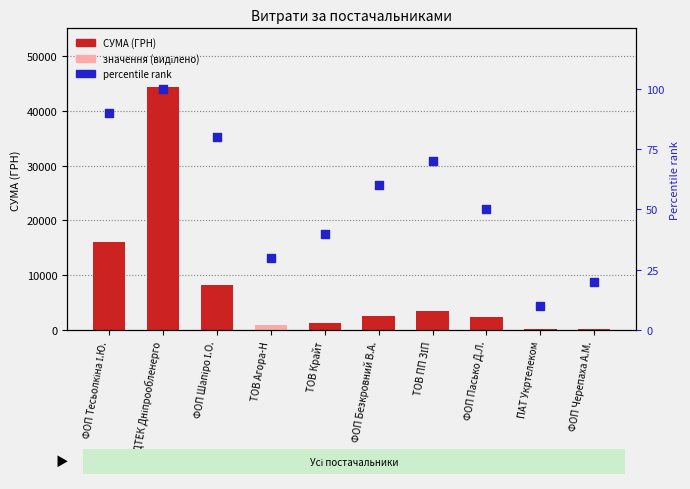

Which series contains the lowest Y value?

percentile rank